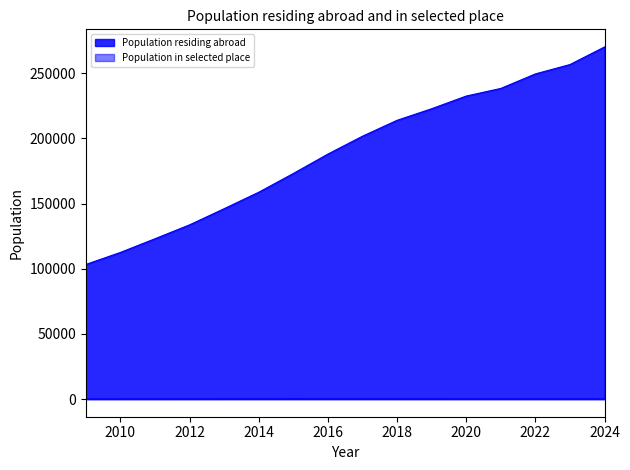

Does the chart have visible grid lines?

No